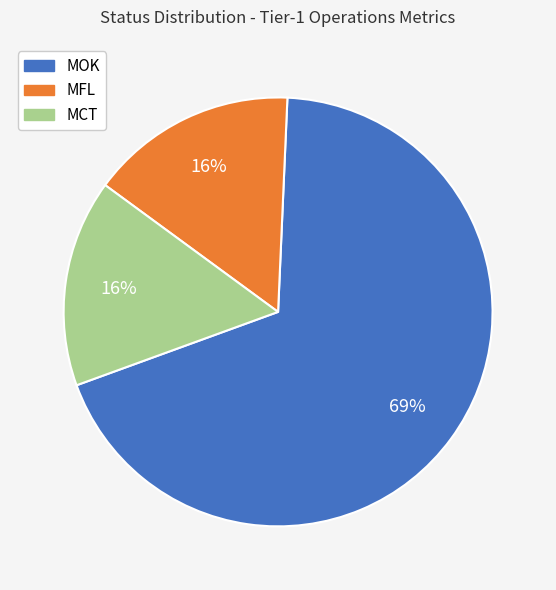

True or false: MFL accounts for 16% of the total.

True